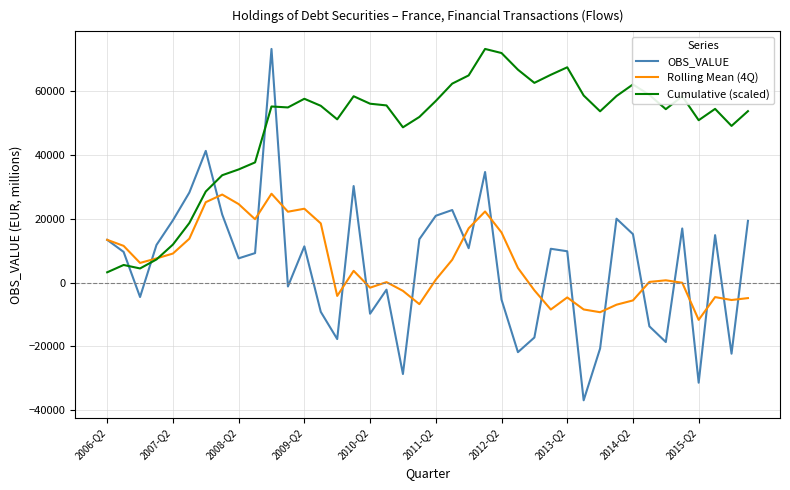

Which series has the largest range (max minus min)?

OBS_VALUE